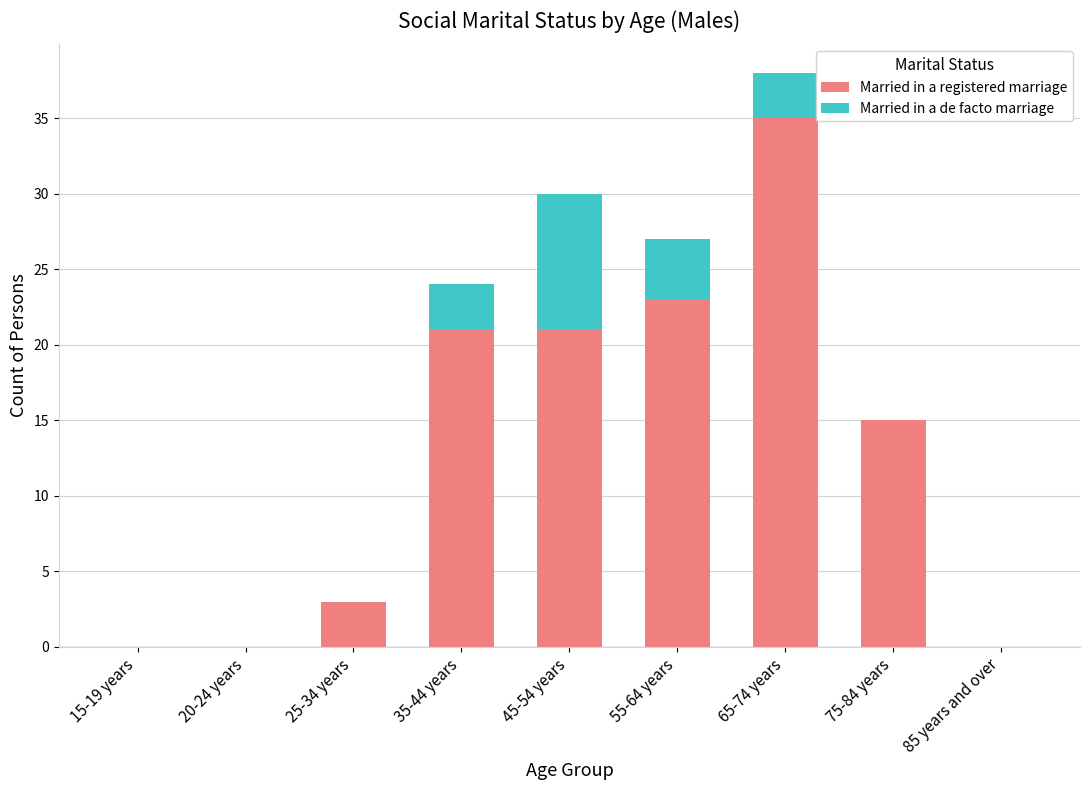

How many categories are shown in the chart?

9